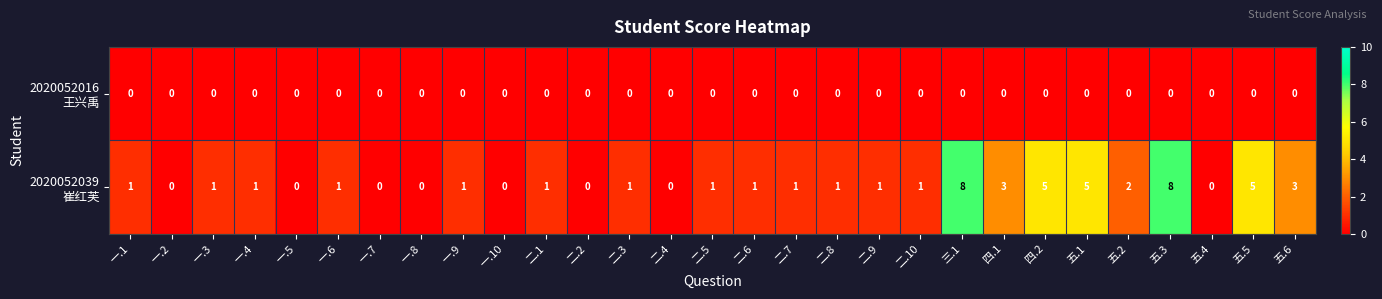

What is the total value across all series at 五.6?

3